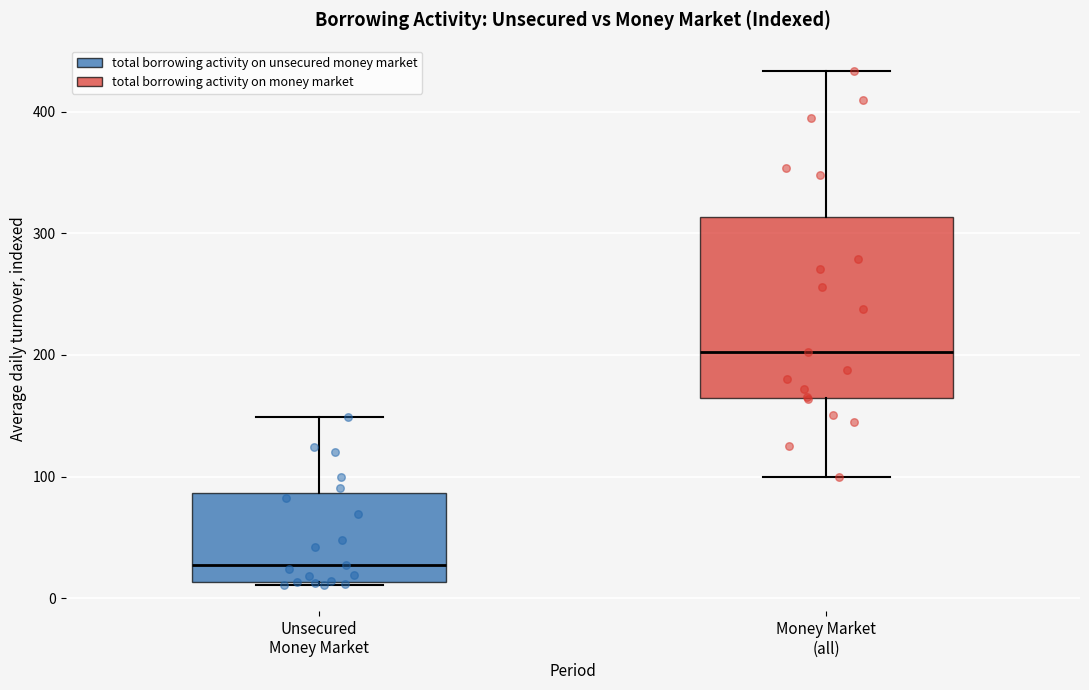

Reading left to right, read every box against the y-axis: the position of its median line, the range the box covers, and the ends of its whiskers. The values are not printed on the chart, so give them approximately, as read against the axis.

Unsecured Money Market: median 30, box 10 to 90, whiskers 10 (just below the box's lower edge) to 150
Money Market (all): median 200, box 160 to 310, whiskers 100 to 430